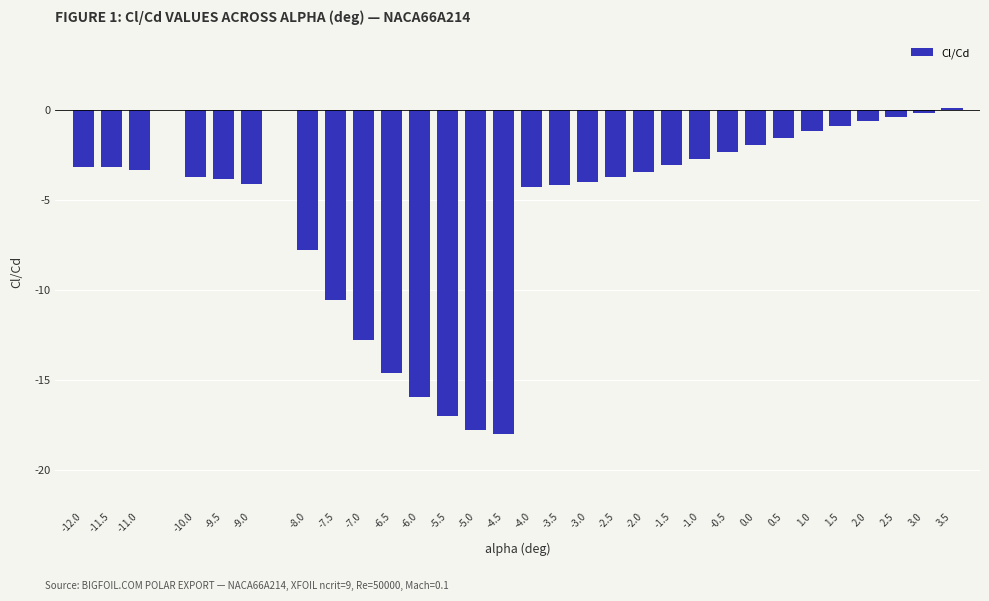

What is the value of the 13th bar from the left?

-17.7